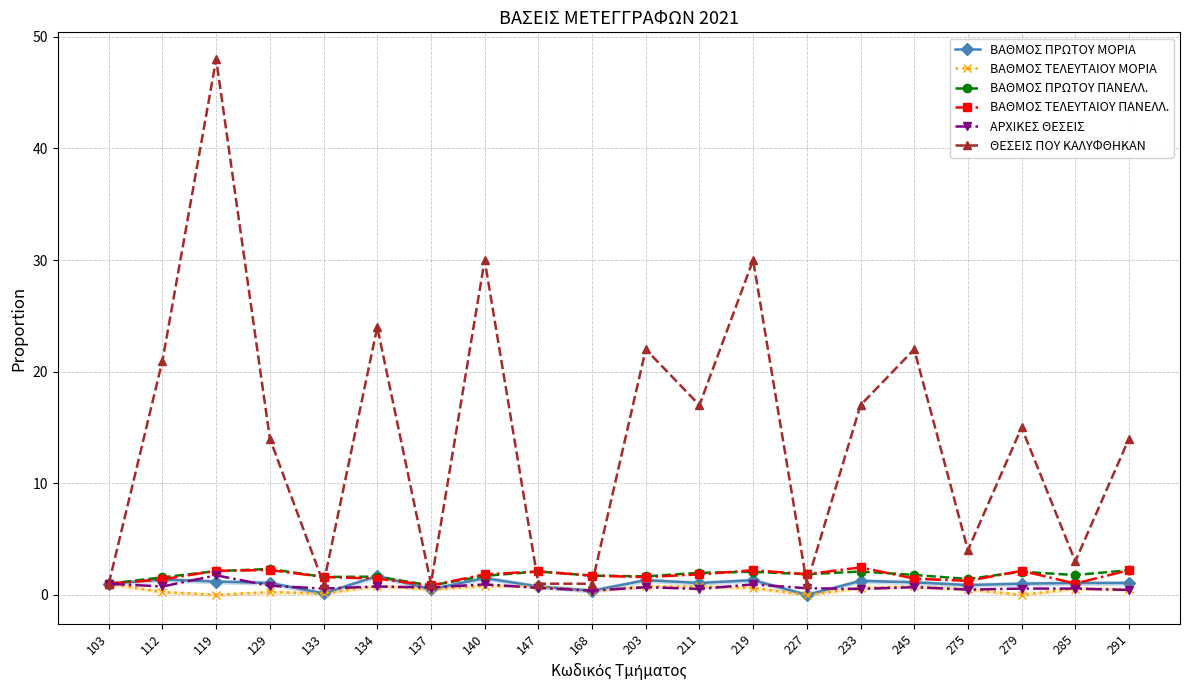

The value of ΘΕΣΕΙΣ ΠΟΥ ΚΑΛΥΦΘΗΚΑΝ at 279 is 4.9. True or false?

False